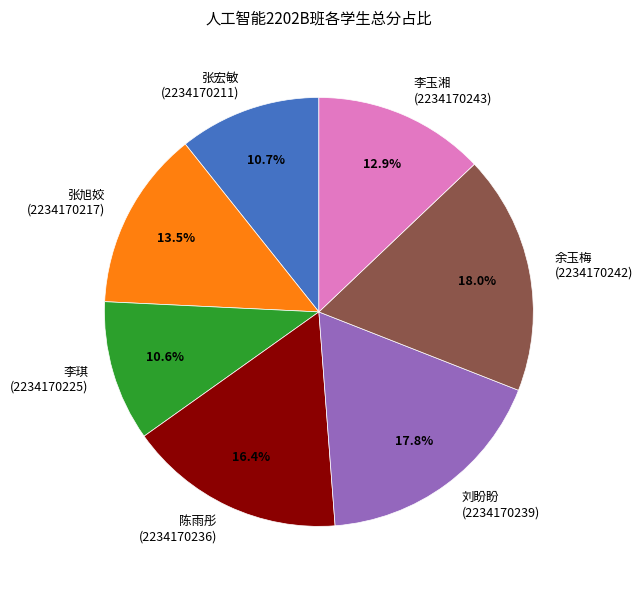

Does any single category account for the majority?

No